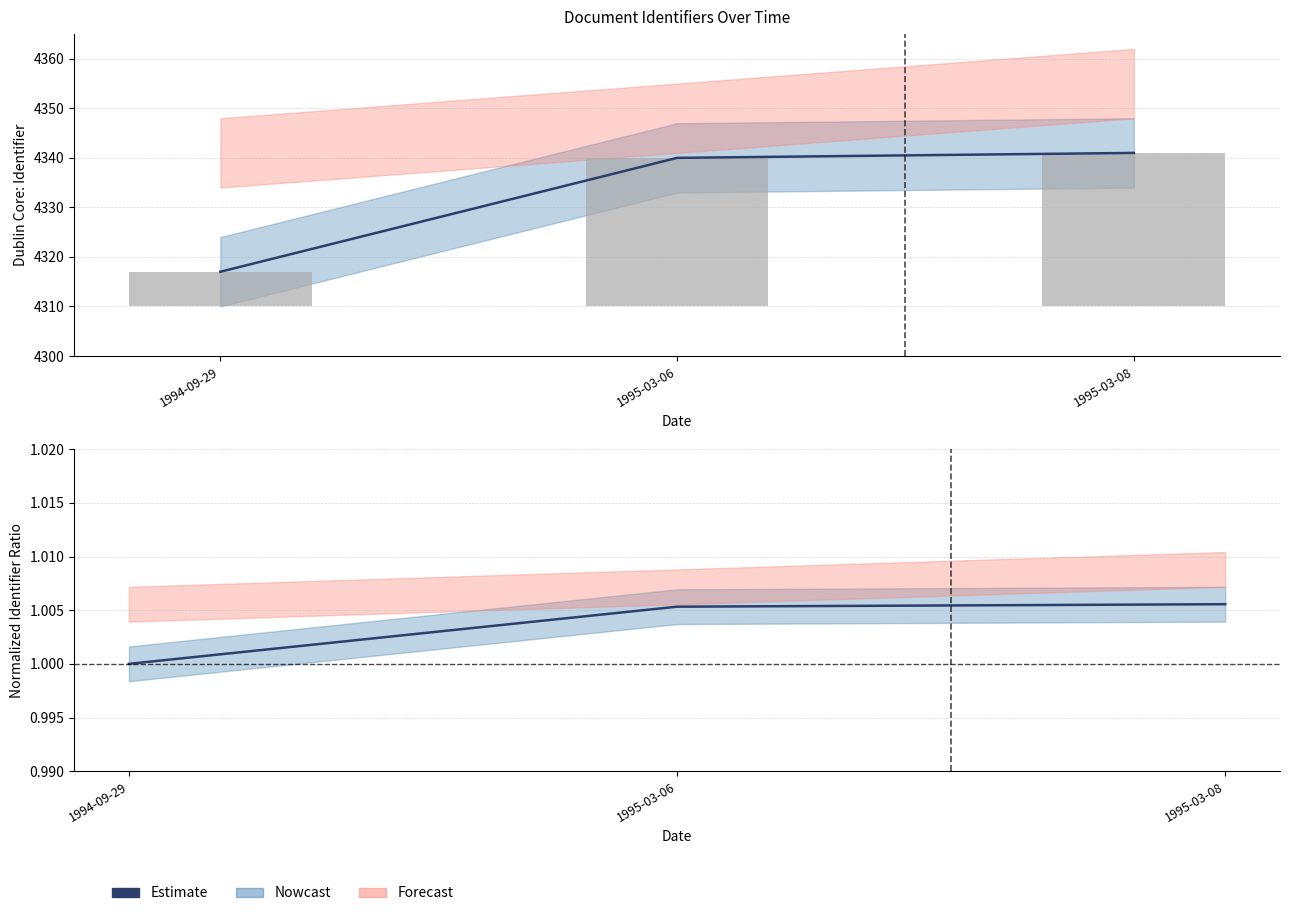

Count the number of categories in the chart.

3